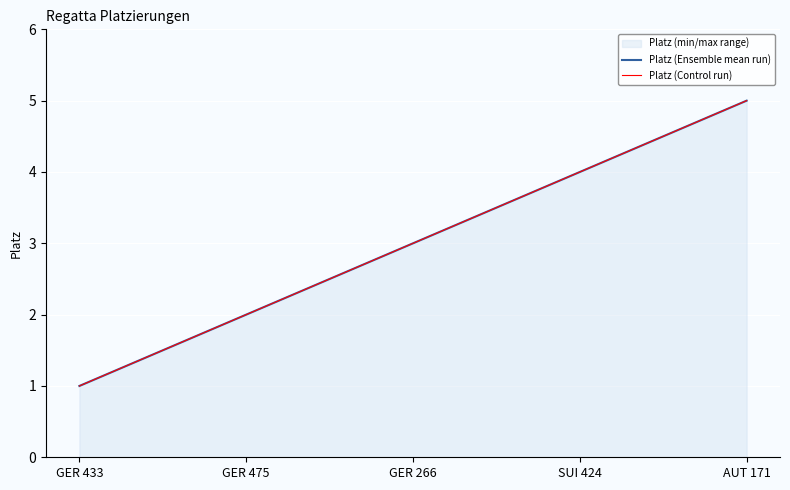

Rank the series at GER 433 from lowest to highest value.

Platz (Ensemble mean run), Platz (Control run)